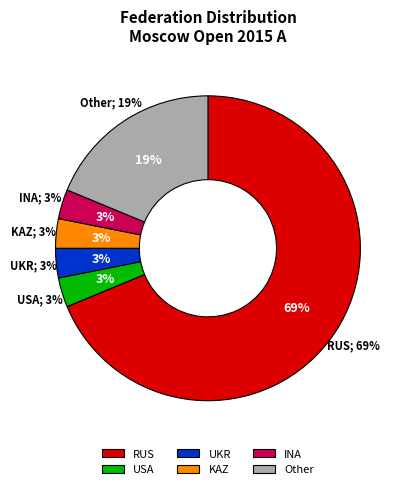

Count the number of slices in the pie.

6